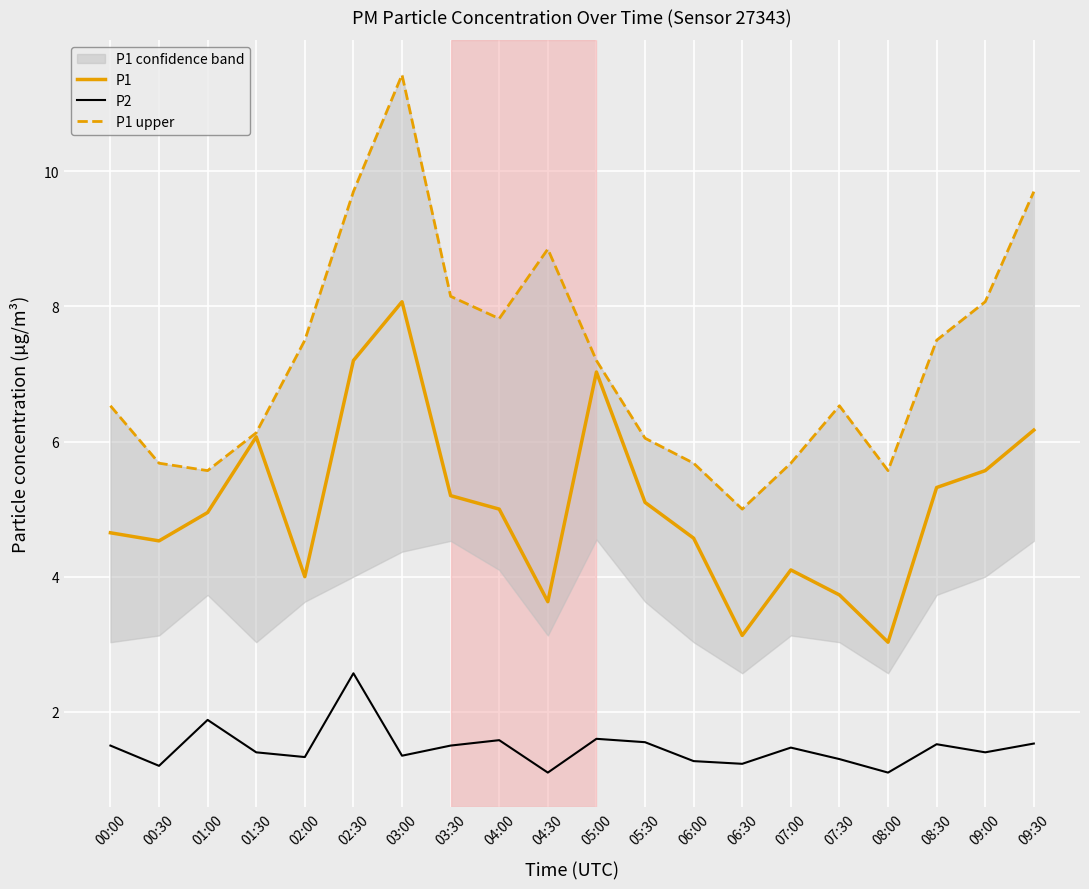

Which category has the lowest value in the P2 series?

04:30